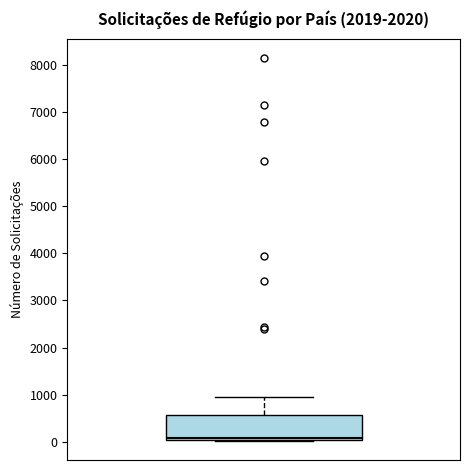

Read this box plot against the y-axis: the position of the median line, the range covered by the box, and the ends of both whiskers. The values are not printed on the chart, so give them approximately, as read against the axis.

median 100, box 0 to 600, whiskers 0 to 900